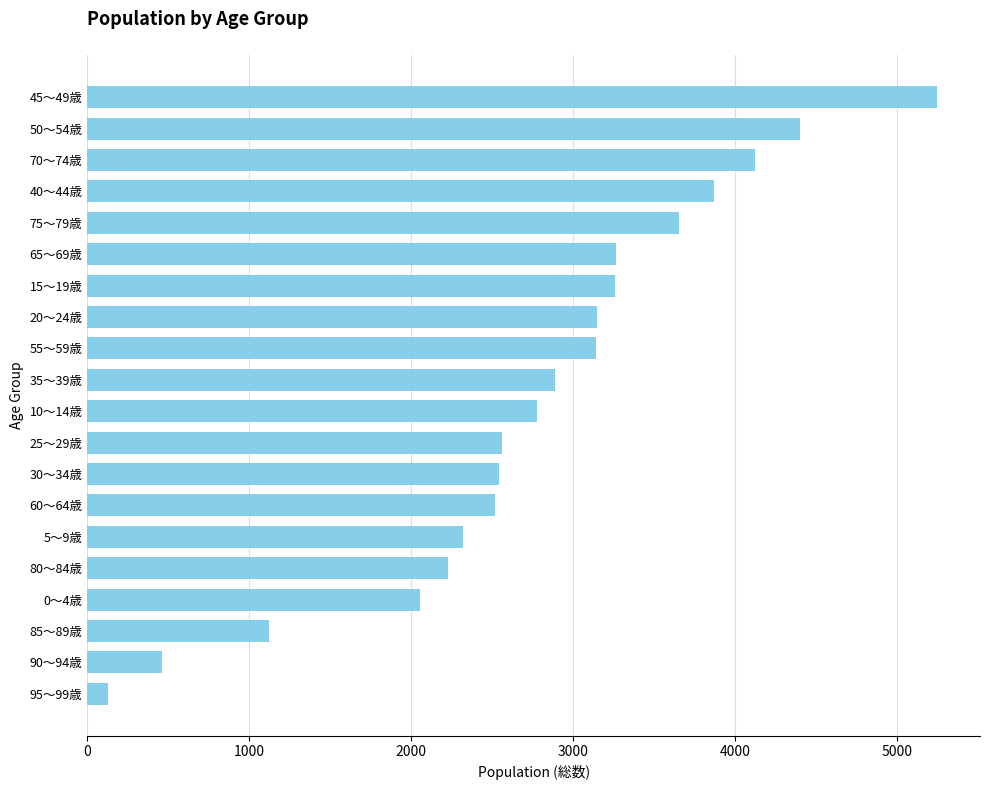

What is the minimum value shown in the chart?

126